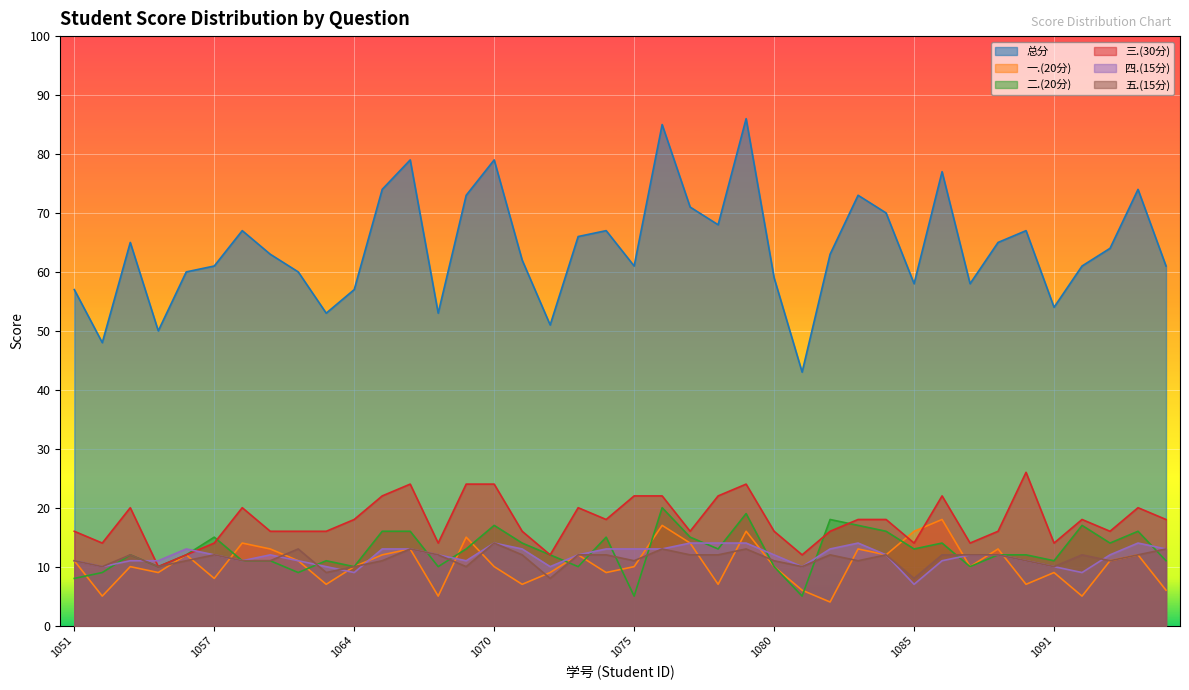

What is the difference between the maximum and minimum values in the 一.(20分) series?

14